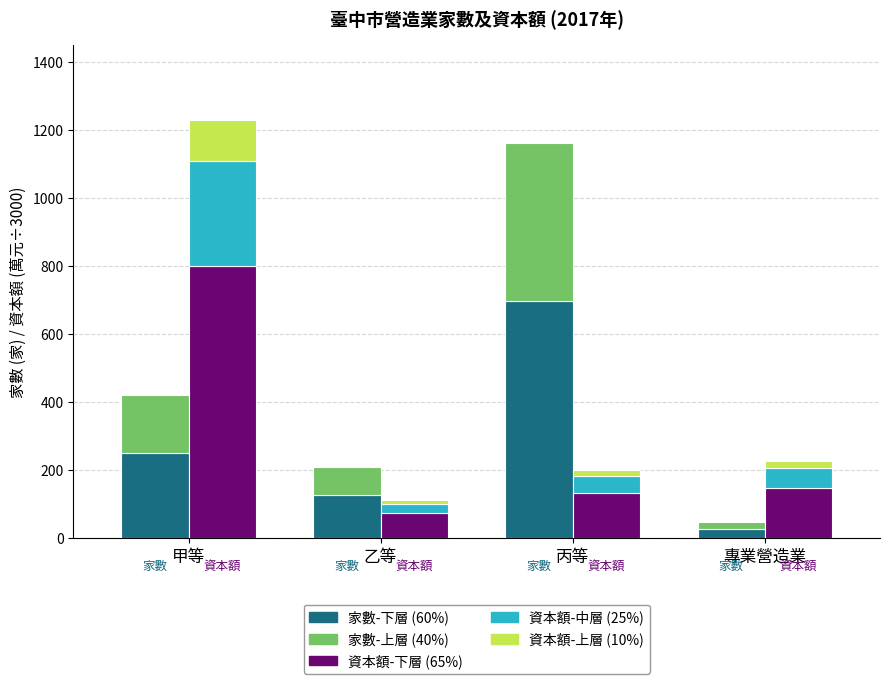

What is the total value across all series at 專業營造業?

276